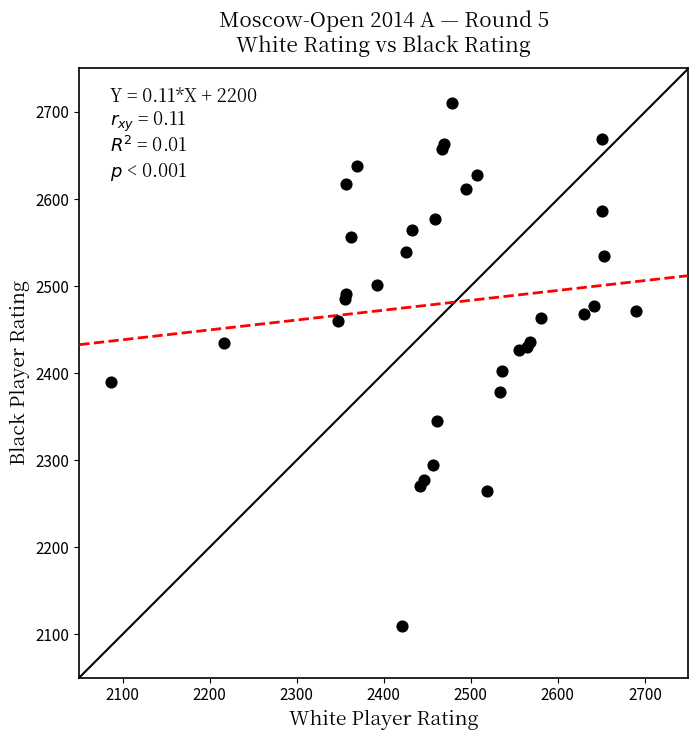

What Y value in the scatter plot is closest to 2409?

2402